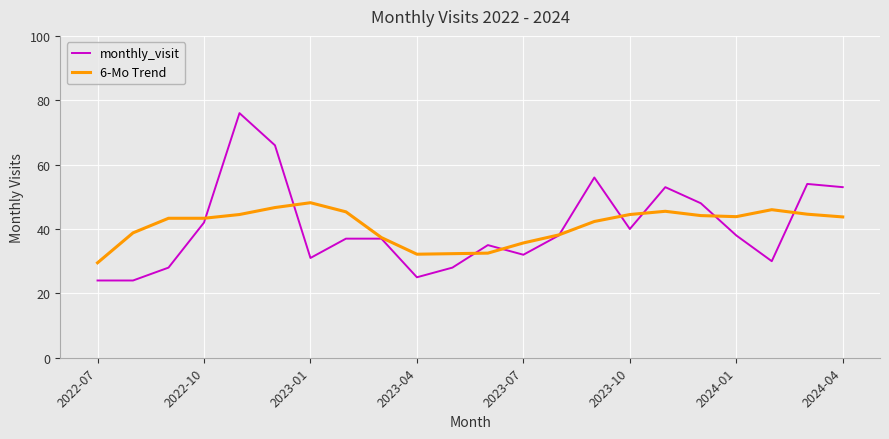

Rank the series by their maximum value, from highest to lowest.

monthly_visit, 6-Mo Trend